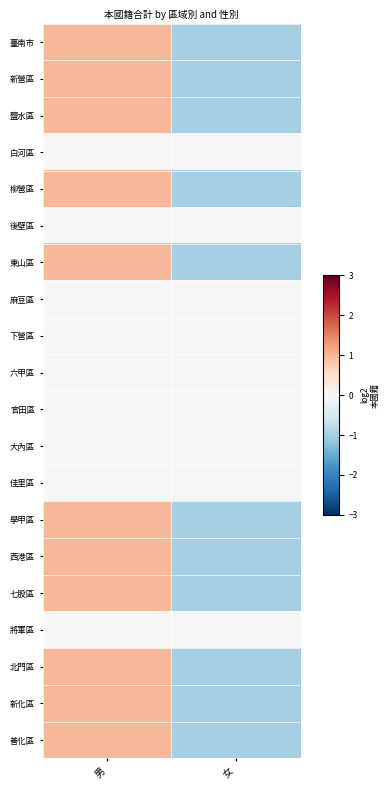

Between 男 and 女, which series saw the biggest shift?

臺南市